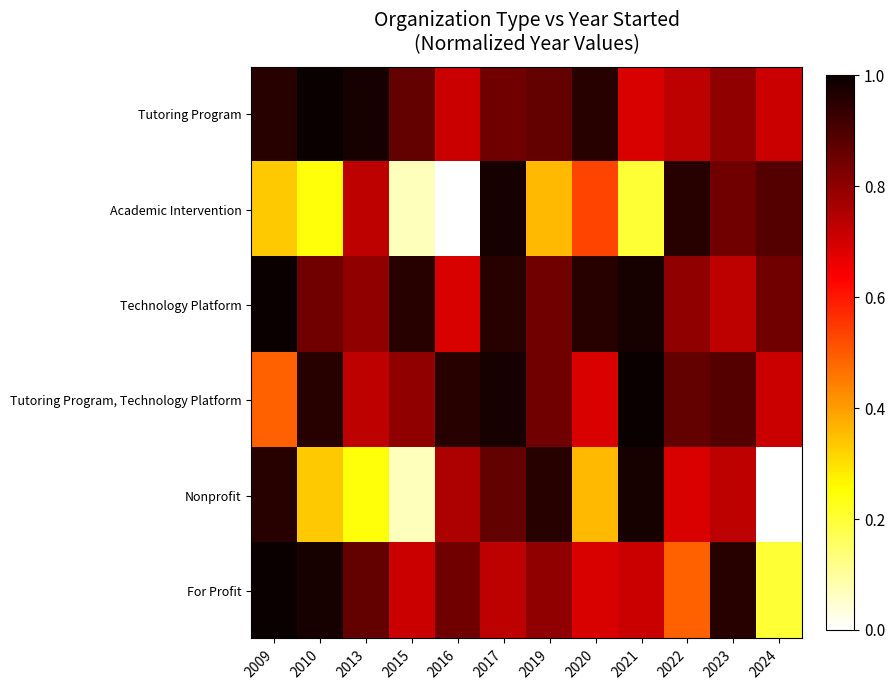

Rank the series by their maximum value, from lowest to highest.

Academic Intervention, Nonprofit, Tutoring Program, Technology Platform, Tutoring Program, Technology Platform, For Profit